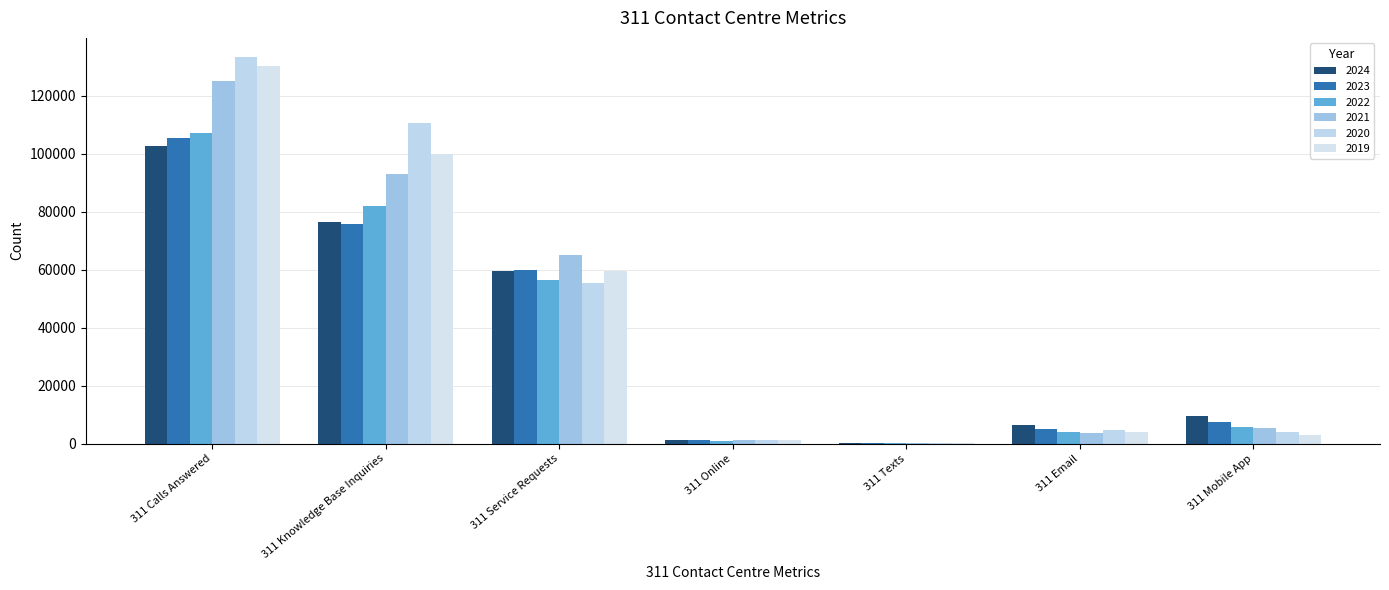

Which has a higher value, 311 Mobile App or 311 Service Requests?

311 Service Requests